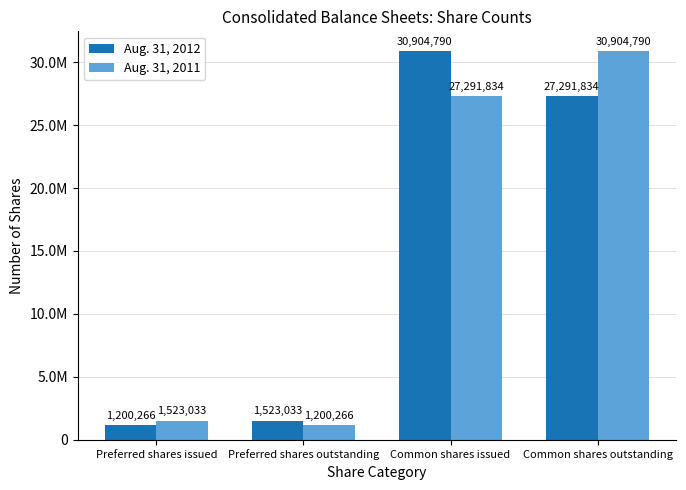

The Aug. 31, 2012 series shows 11519330 at Common shares outstanding. True or false?

False